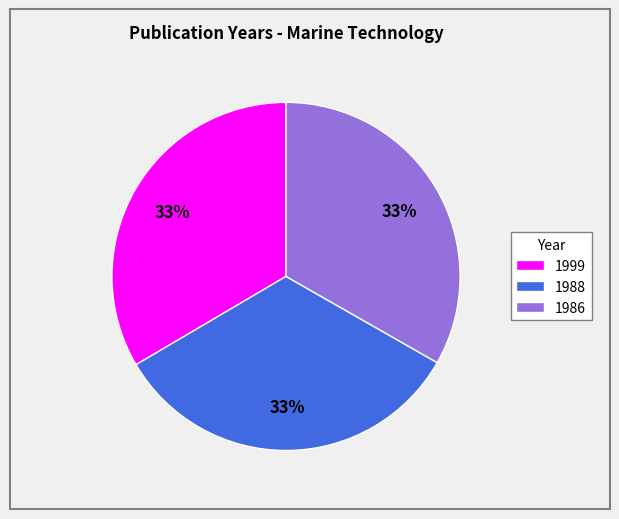

Approximately how many times larger is the value at 1999 compared to 1988?

1.0